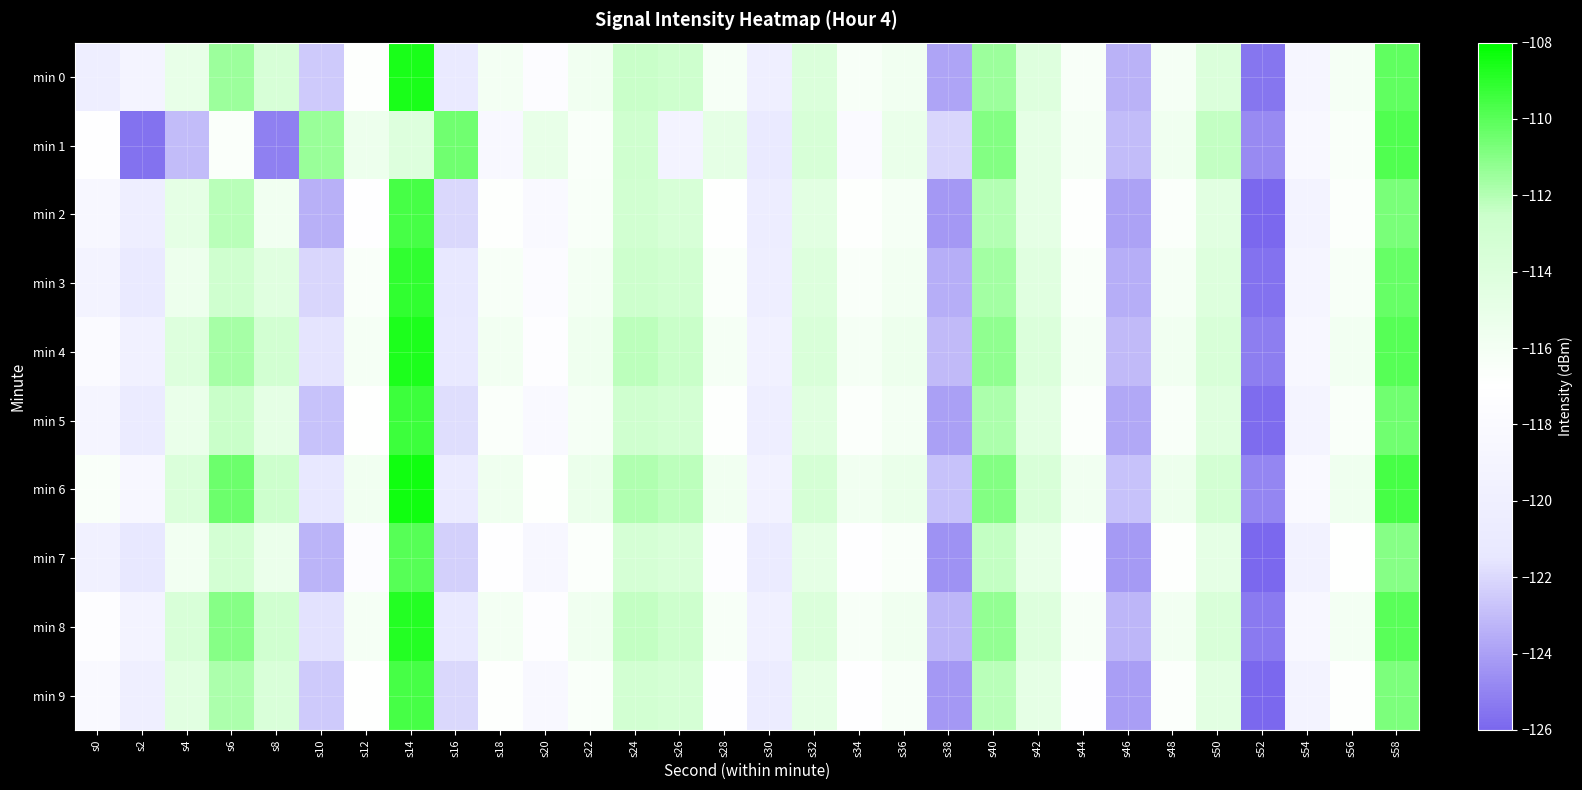

What is the spread (max minus min) of values at s52?

1.5